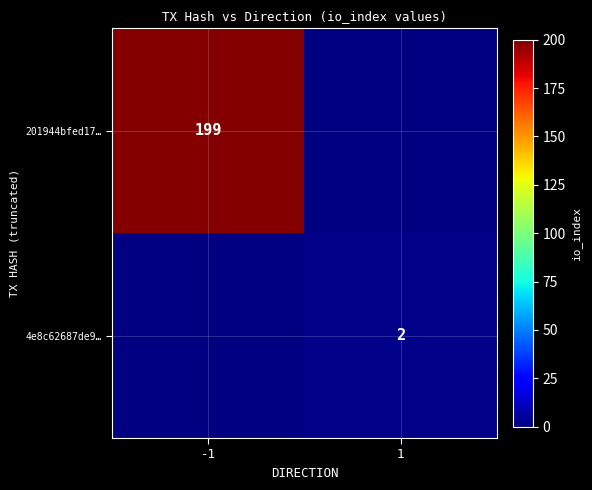

The 4e8c62687de9… series shows 1 at 1. True or false?

False